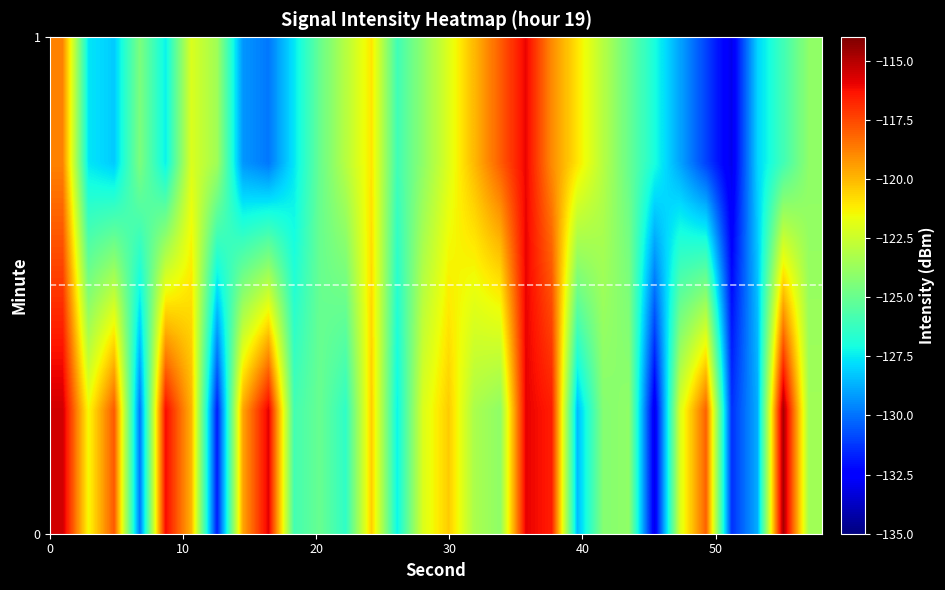

Count the number of categories in the chart.

30